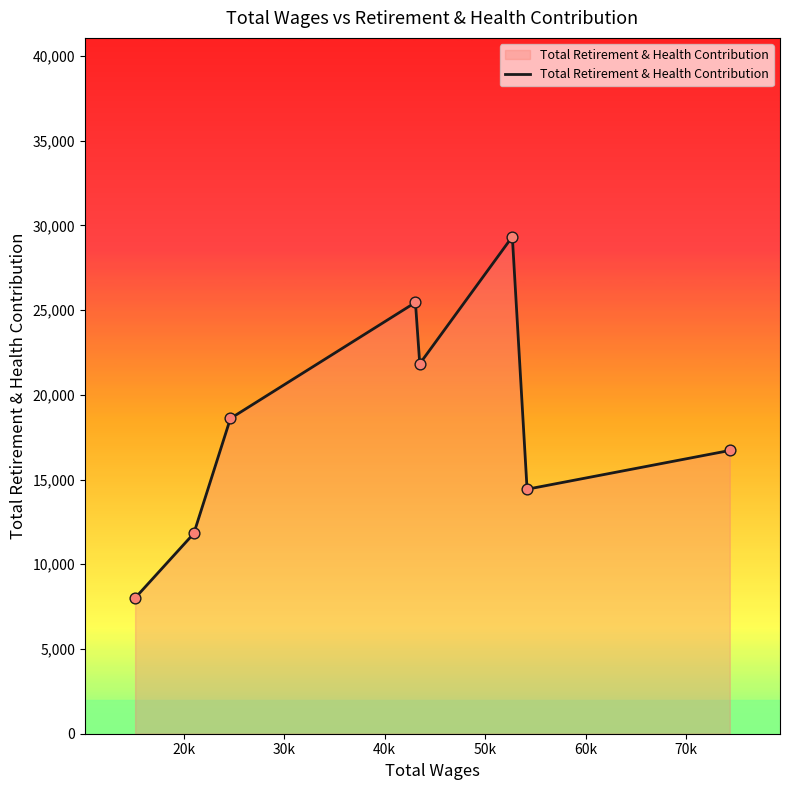

What is the difference between the maximum and minimum values?

21322